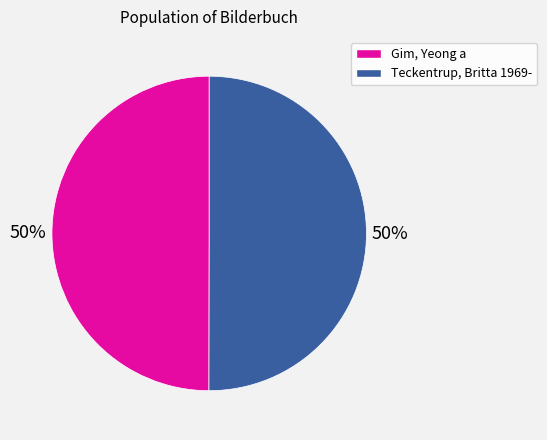

How many slices are in this pie chart?

2